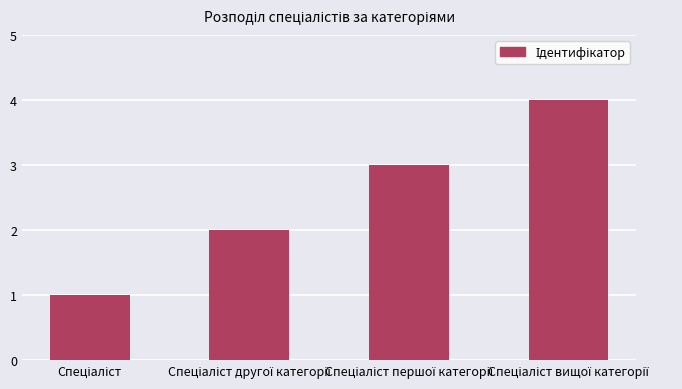

What is the difference between the maximum and minimum values?

3